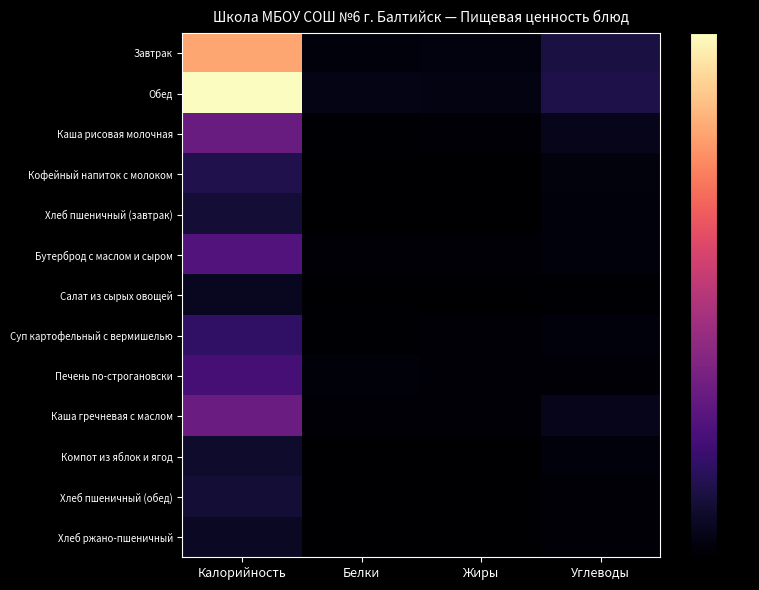

Which label corresponds to the smallest value in the chart?

Жиры